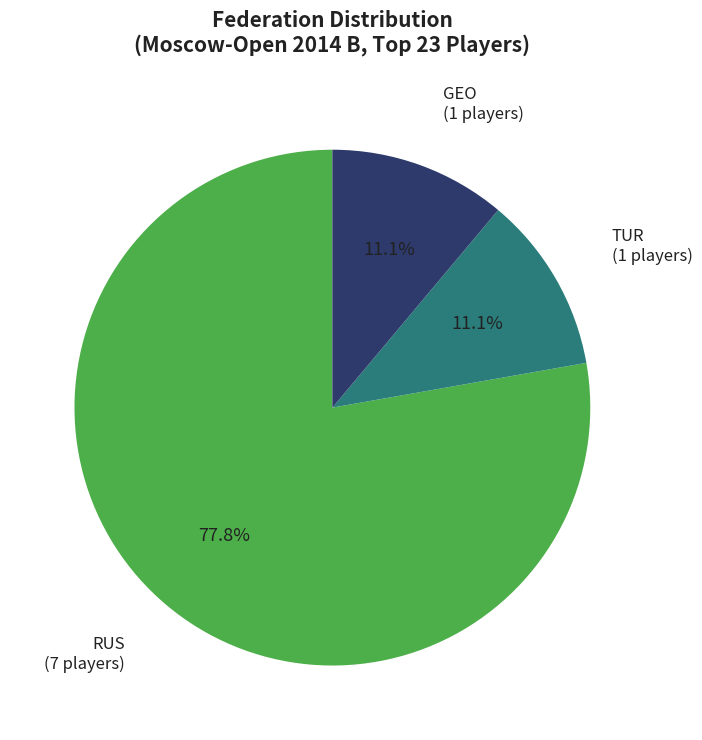

Which slice is the largest?

RUS